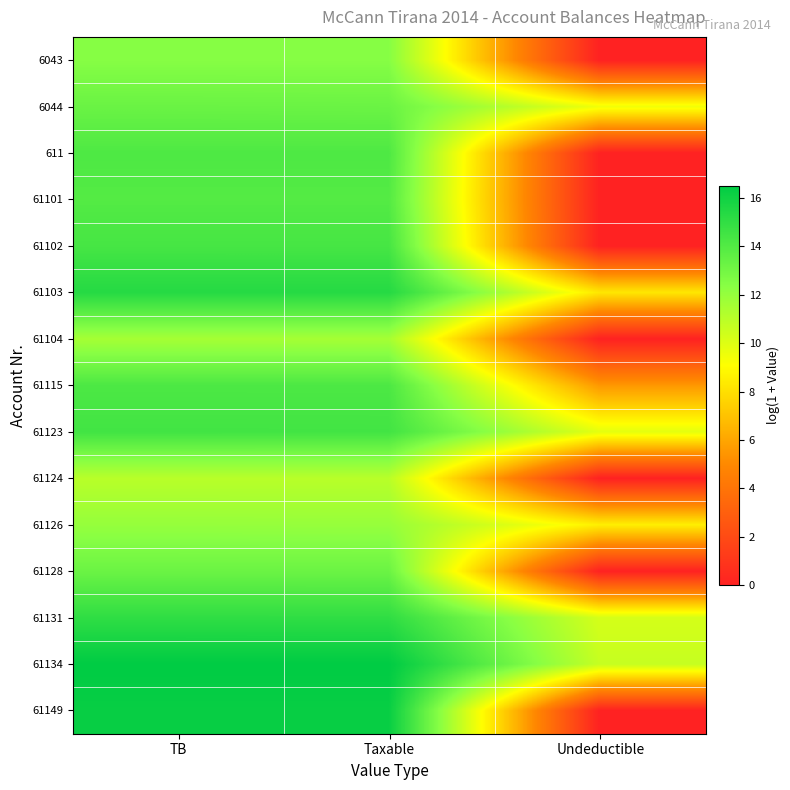

How many categories are shown in the chart?

3